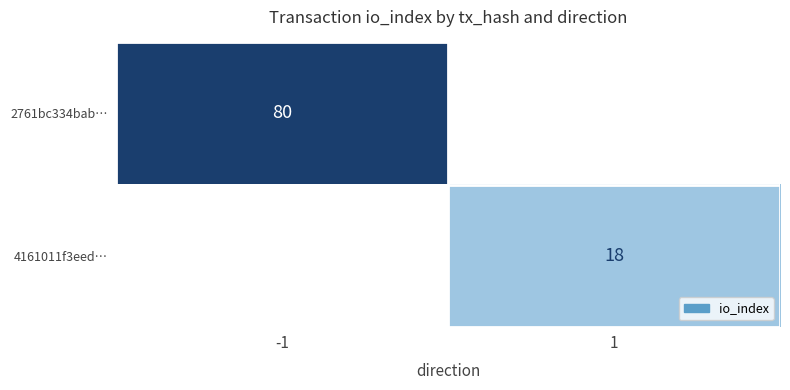

True or false: 2761bc334bab… has a value of 25 at -1.

False